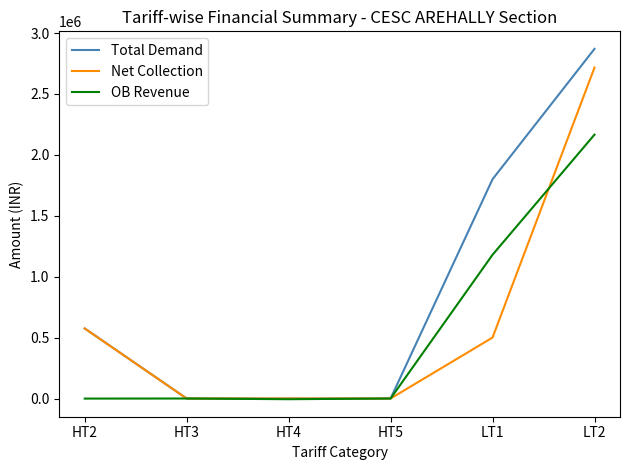

At LT1, list the series in order from largest to smallest.

Total Demand, OB Revenue, Net Collection